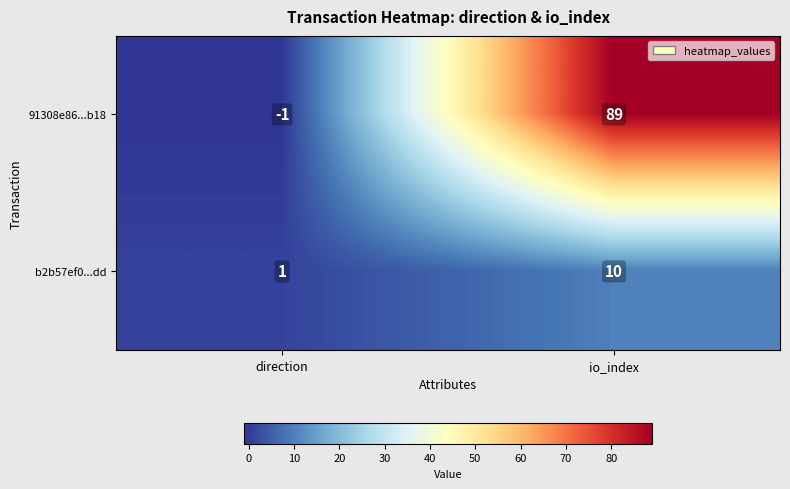

What is the difference between the b2b57ef0...dd values at direction and io_index?

9